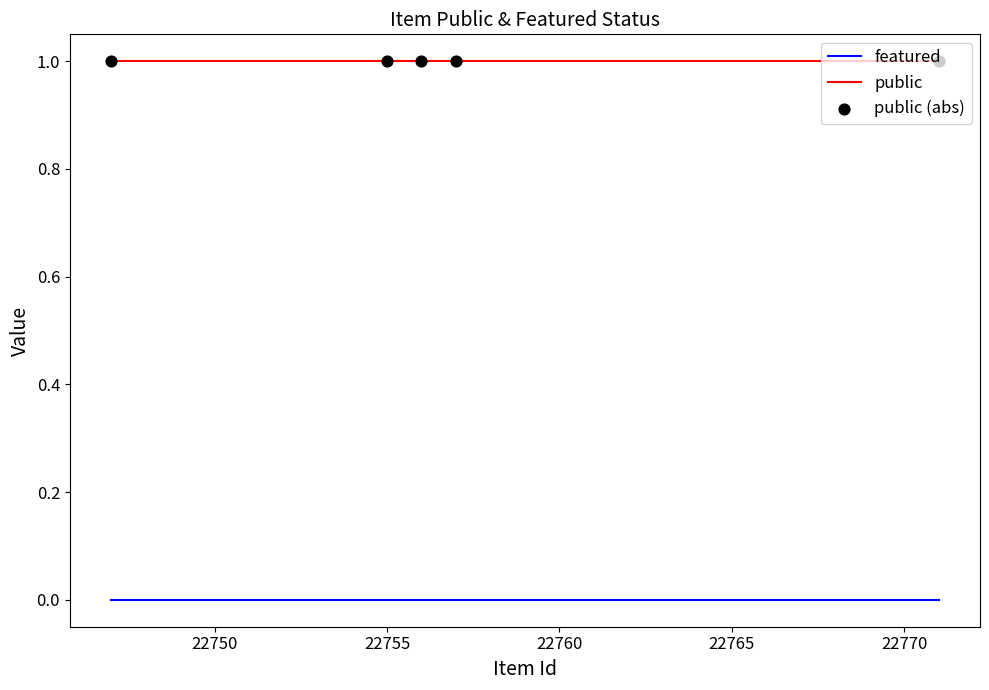

Which series has the largest total across all categories?

public